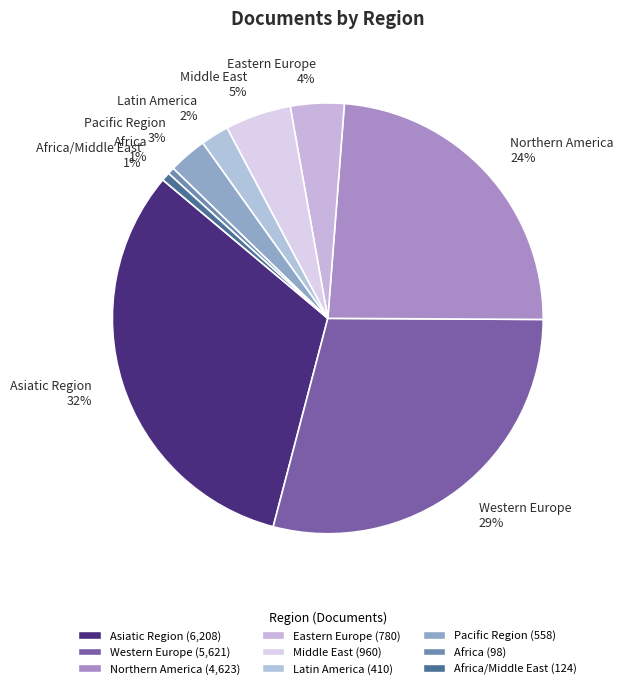

Is the sum of Pacific Region and Northern America greater than half?

No